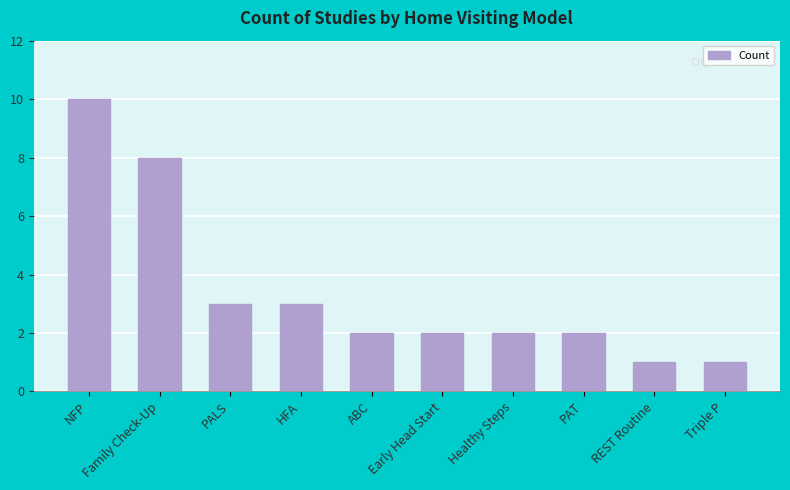

Which has a higher value, NFP or PAT?

NFP